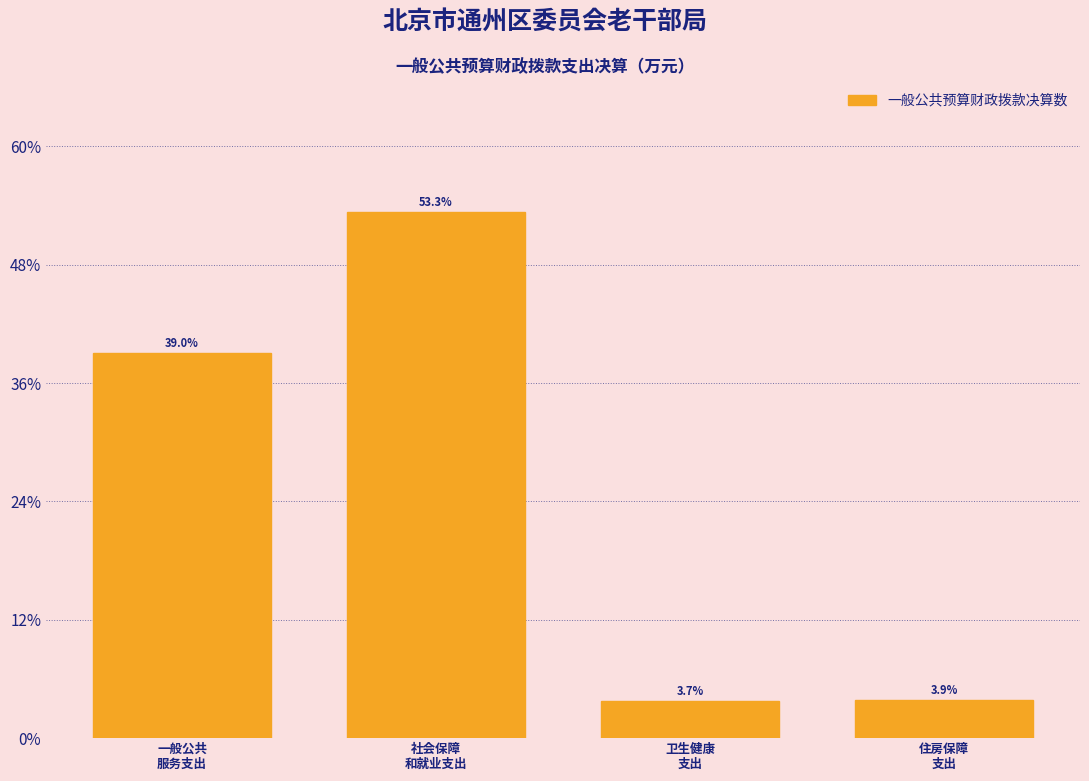

Reading right to left, transcribe all the data shown in this chart.

3.9	3.7	53.3	39.0